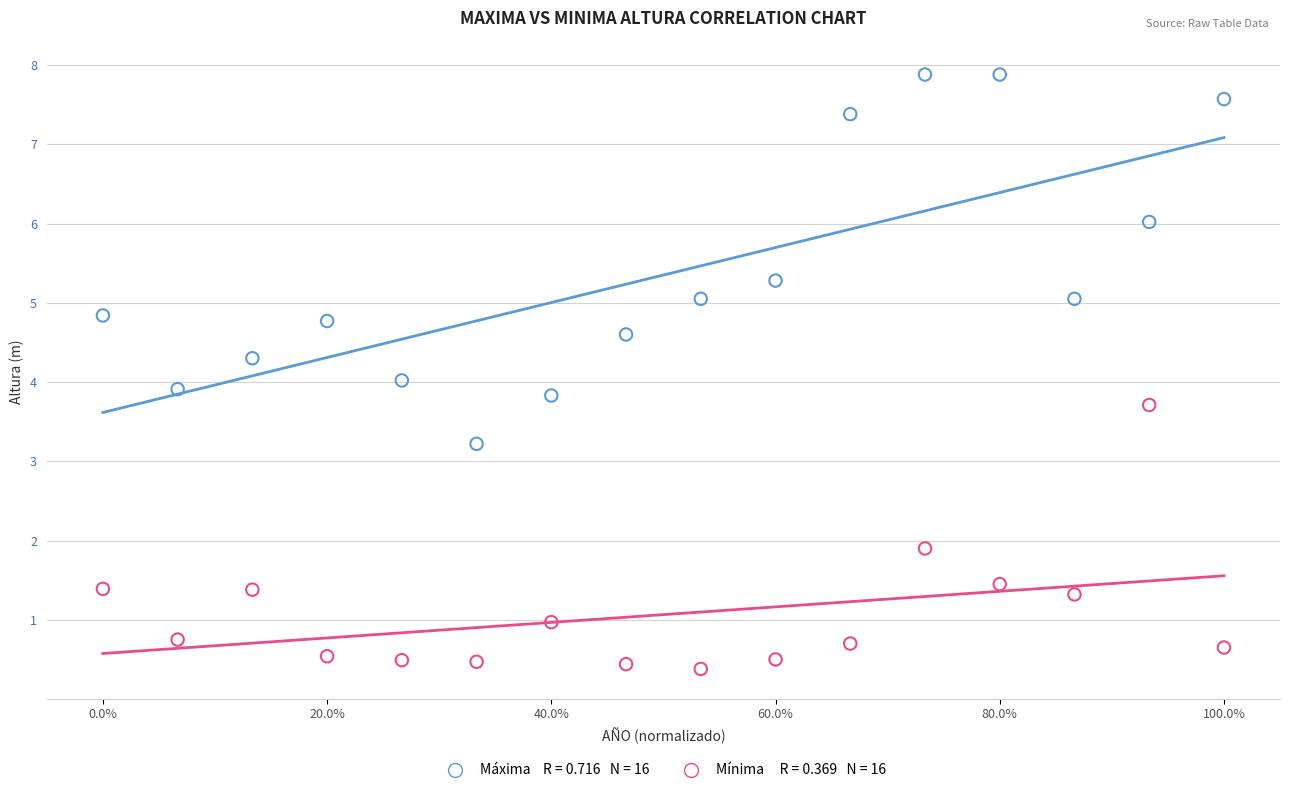

Across all data points, what is the range of Y values (max minus min)?

7.5